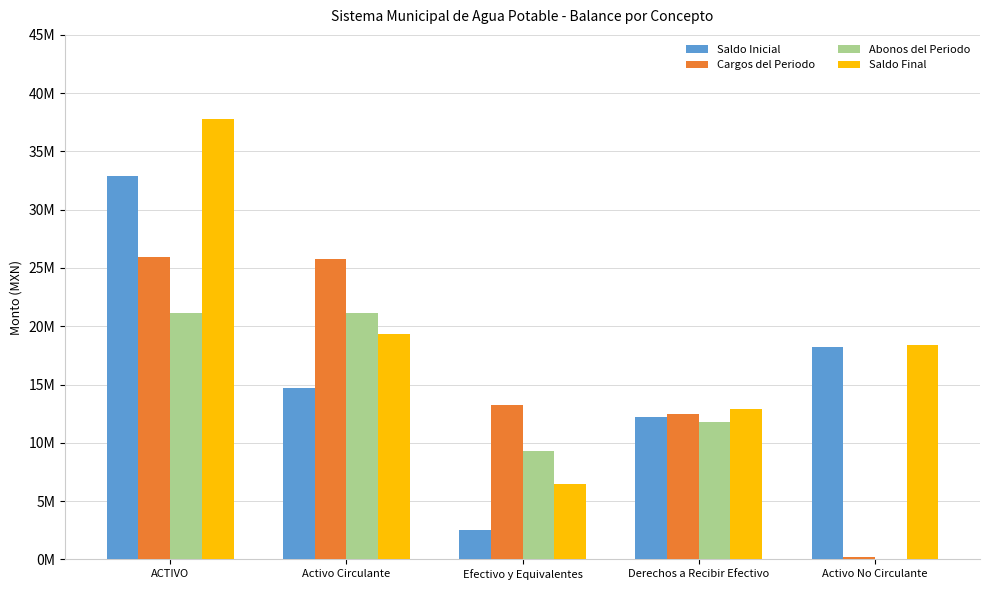

What is the value of the Saldo Final bar at the 1st from the left?

37741920.0